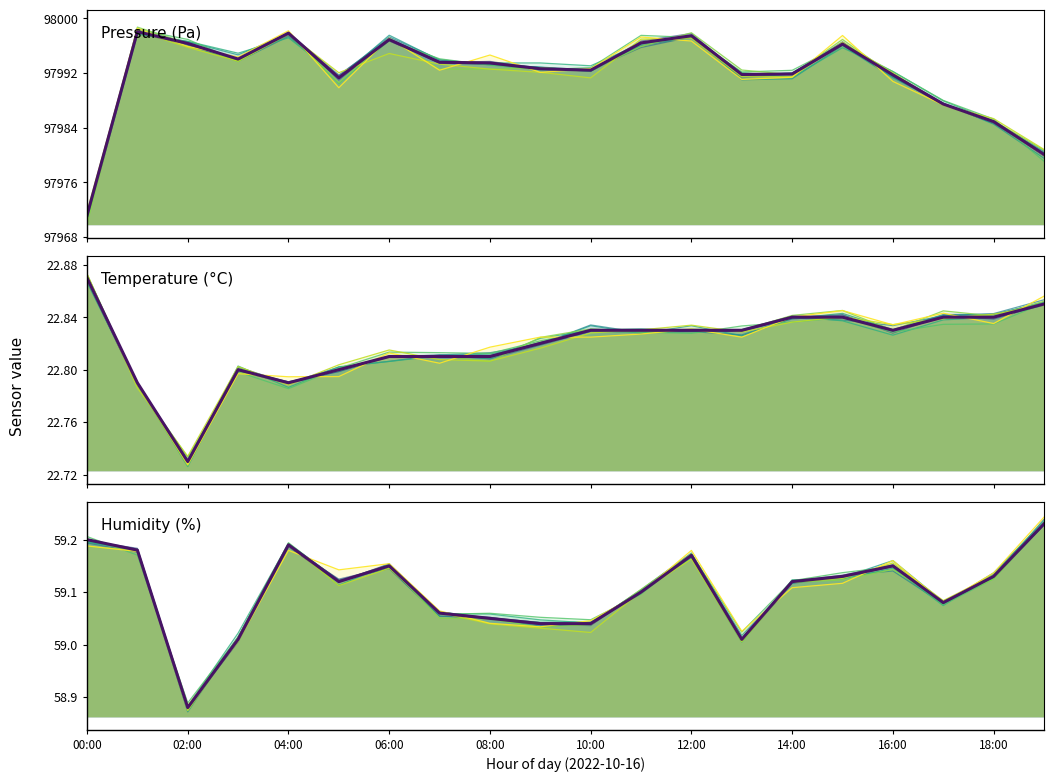

True or false: Humidity (%) and Temperature (°C) intersect in this chart.

False